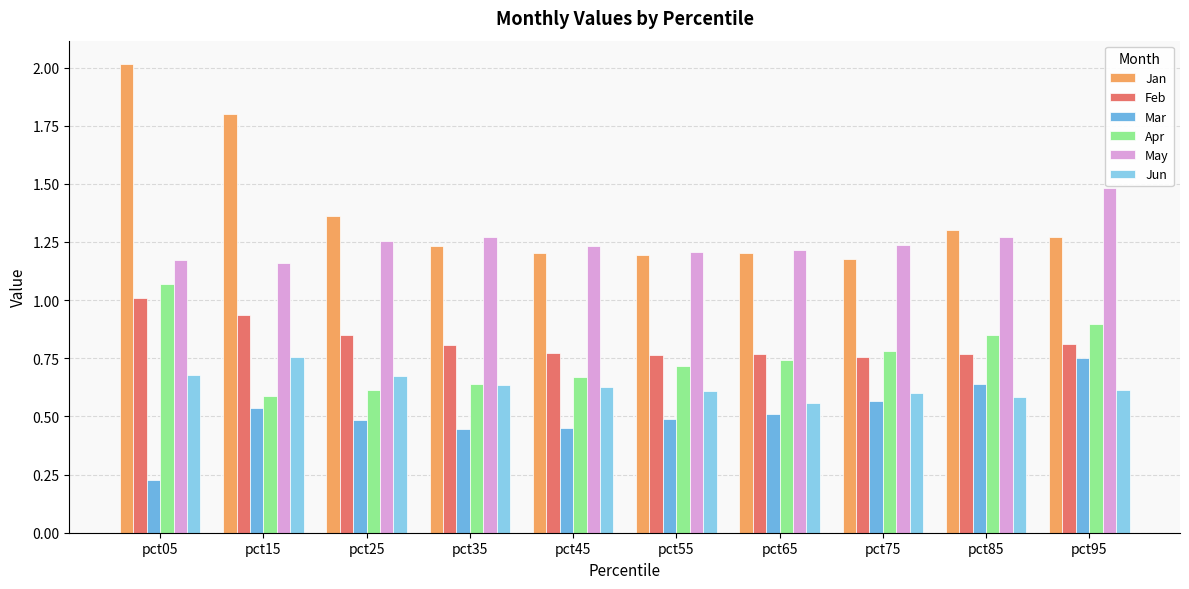

Does the chart contain stacked bars?

No